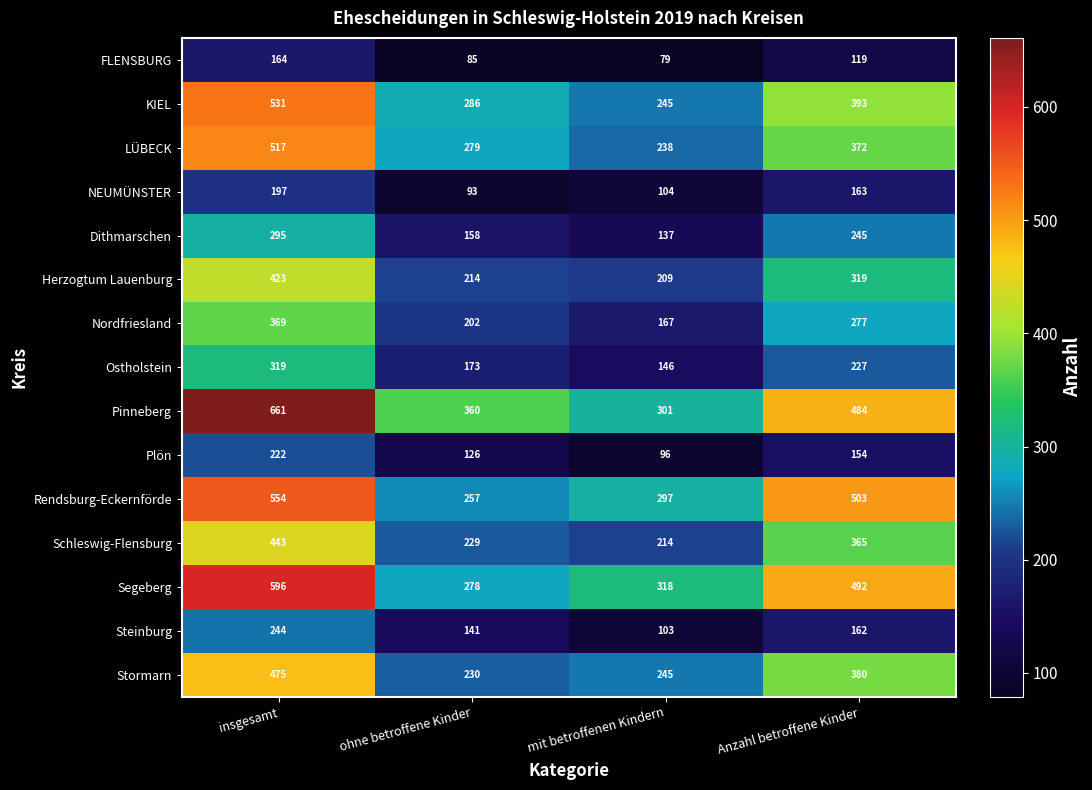

What value does the Herzogtum Lauenburg series have at ohne betroffene Kinder, to the nearest 5?

215